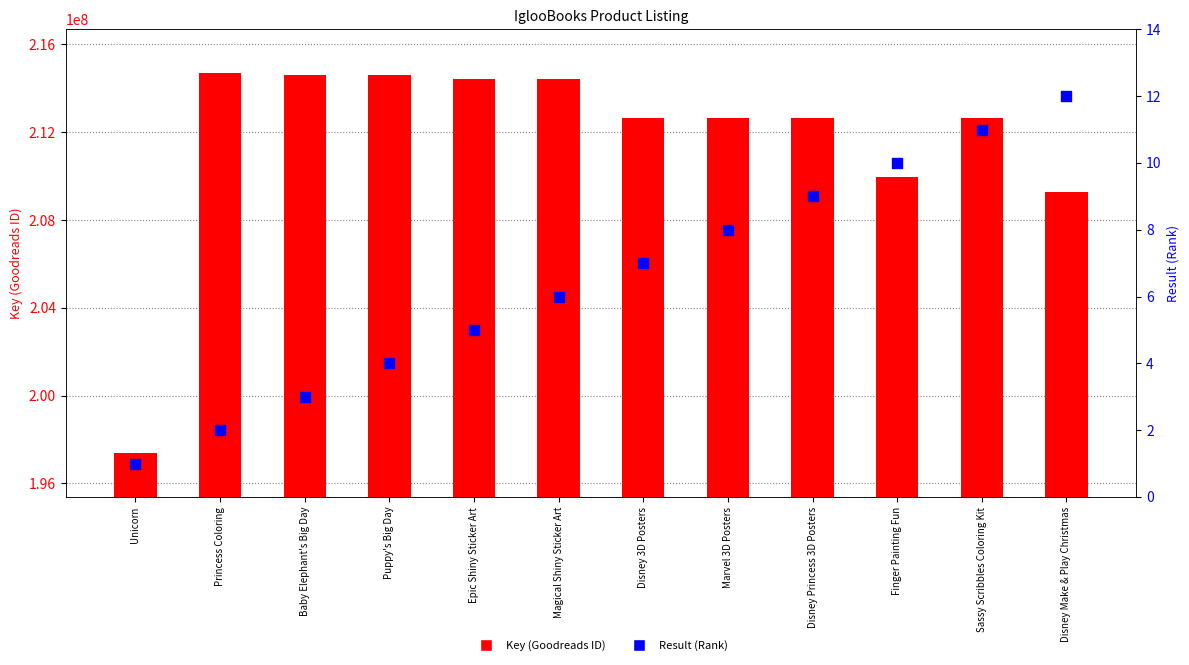

At which category is the sum across all series the highest?

Princess Coloring